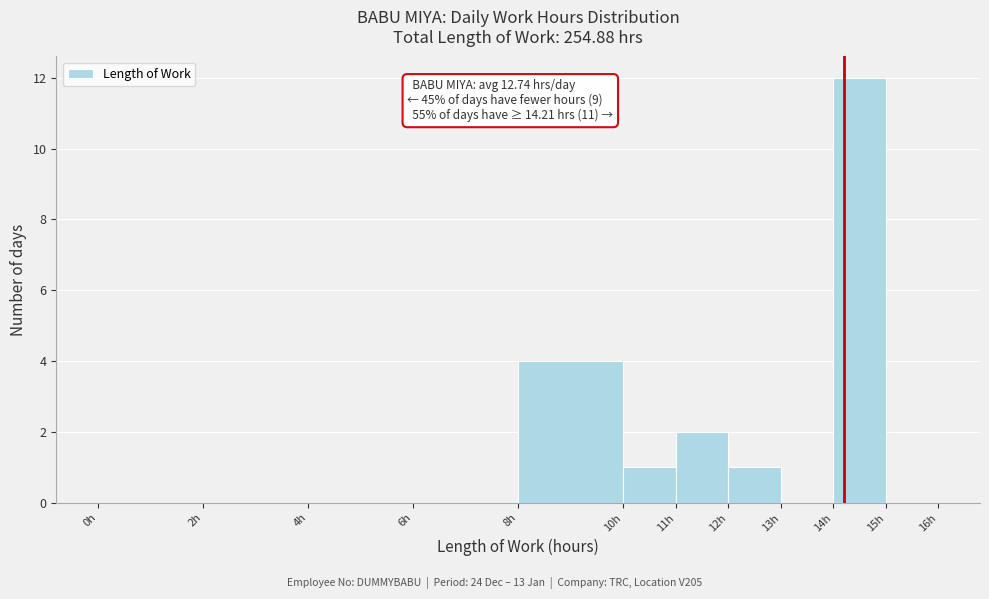

Over which range of the x-axis is the bar tallest?

14 to 15